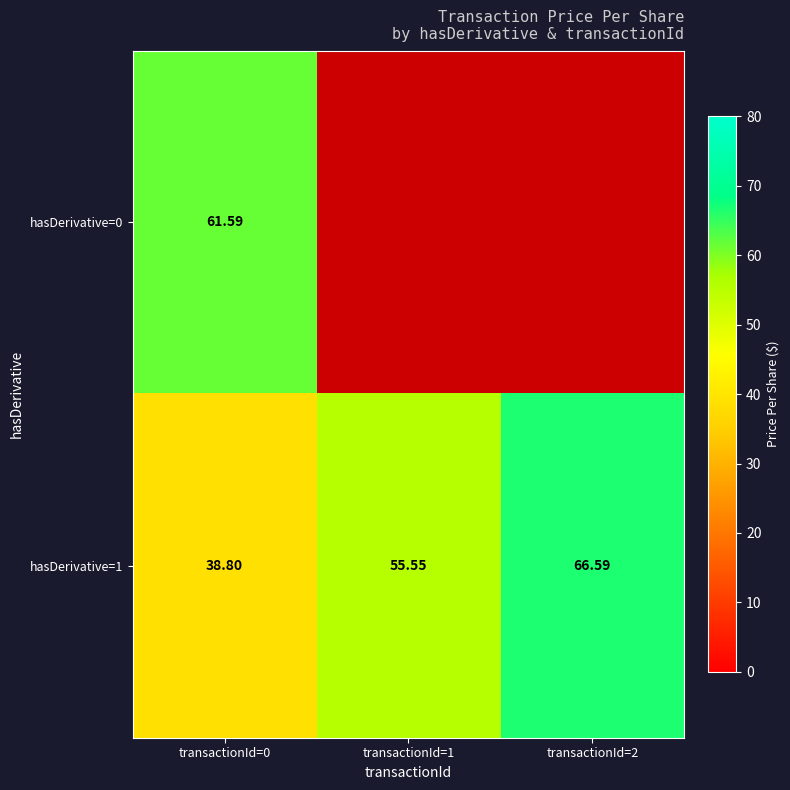

Which has a higher value, transactionId=2 or transactionId=1?

transactionId=2